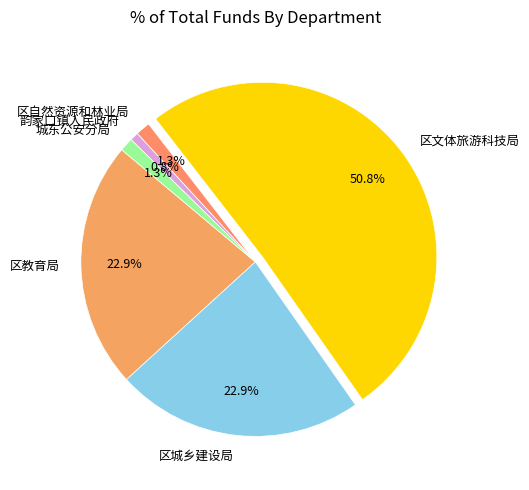

What is the largest slice in the pie chart?

区文体旅游科技局